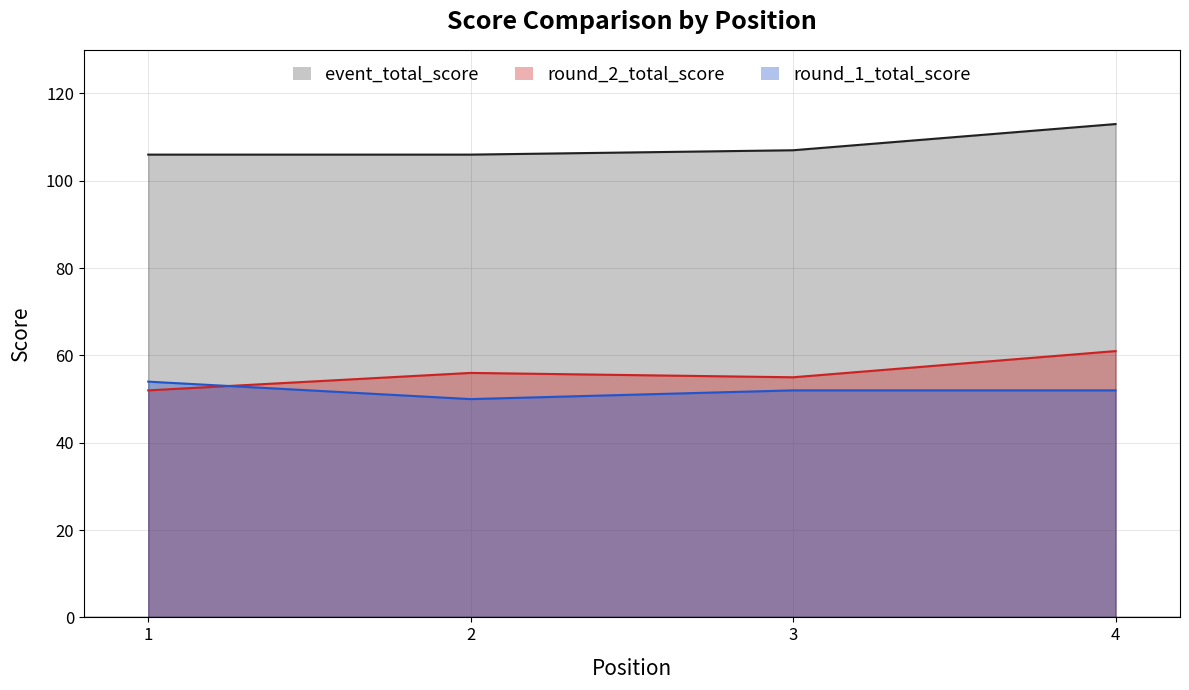

After their last crossing, which series has the higher values: round_1_total_score or round_2_total_score?

round_2_total_score